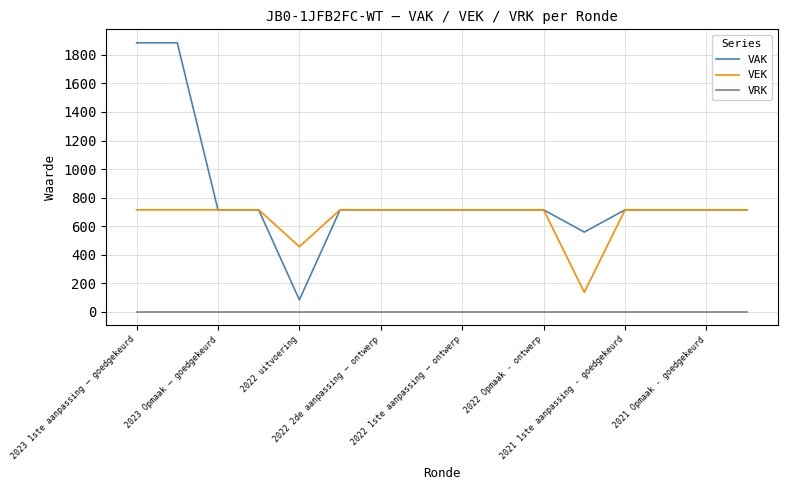

What is the greatest value displayed?

1885